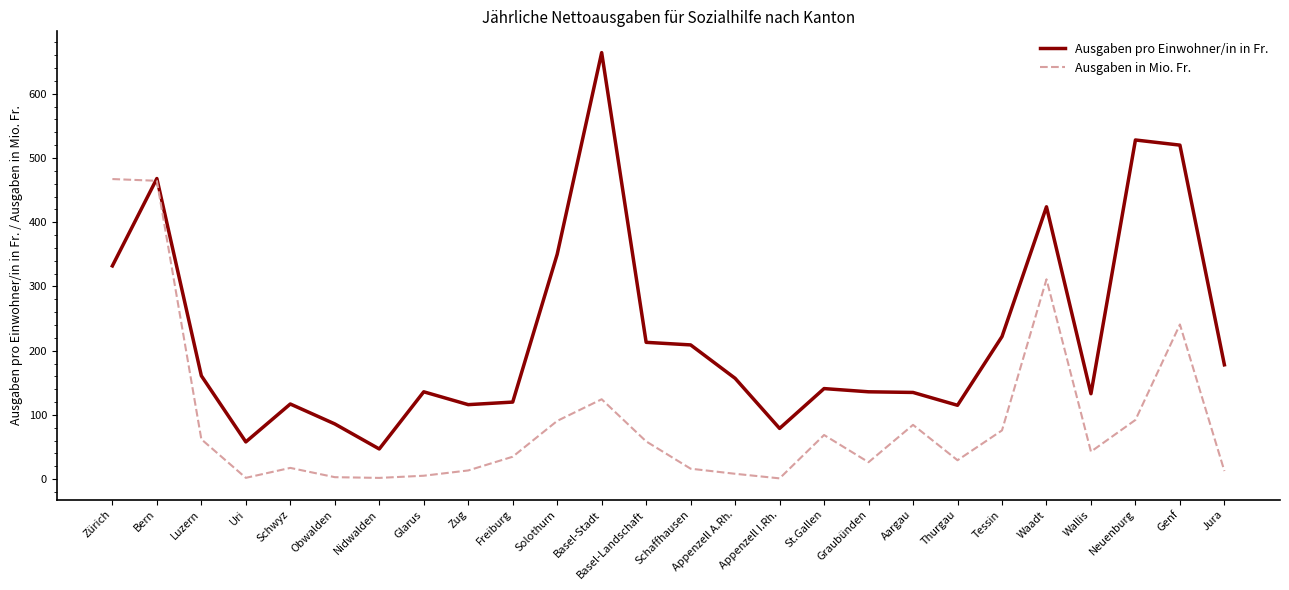

What are all the series names shown in the legend?

Ausgaben pro Einwohner/in in Fr., Ausgaben in Mio. Fr.